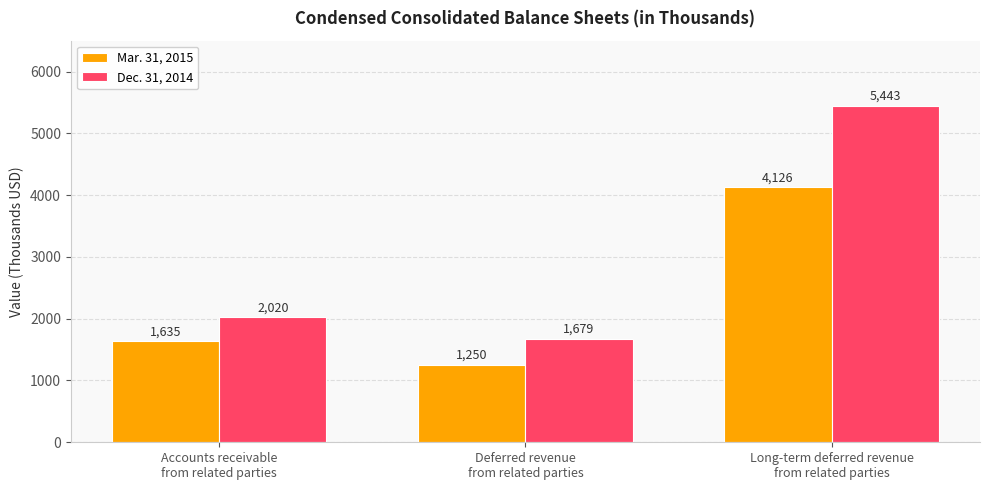

List the series in order of their overall mean, highest first.

Dec. 31, 2014, Mar. 31, 2015